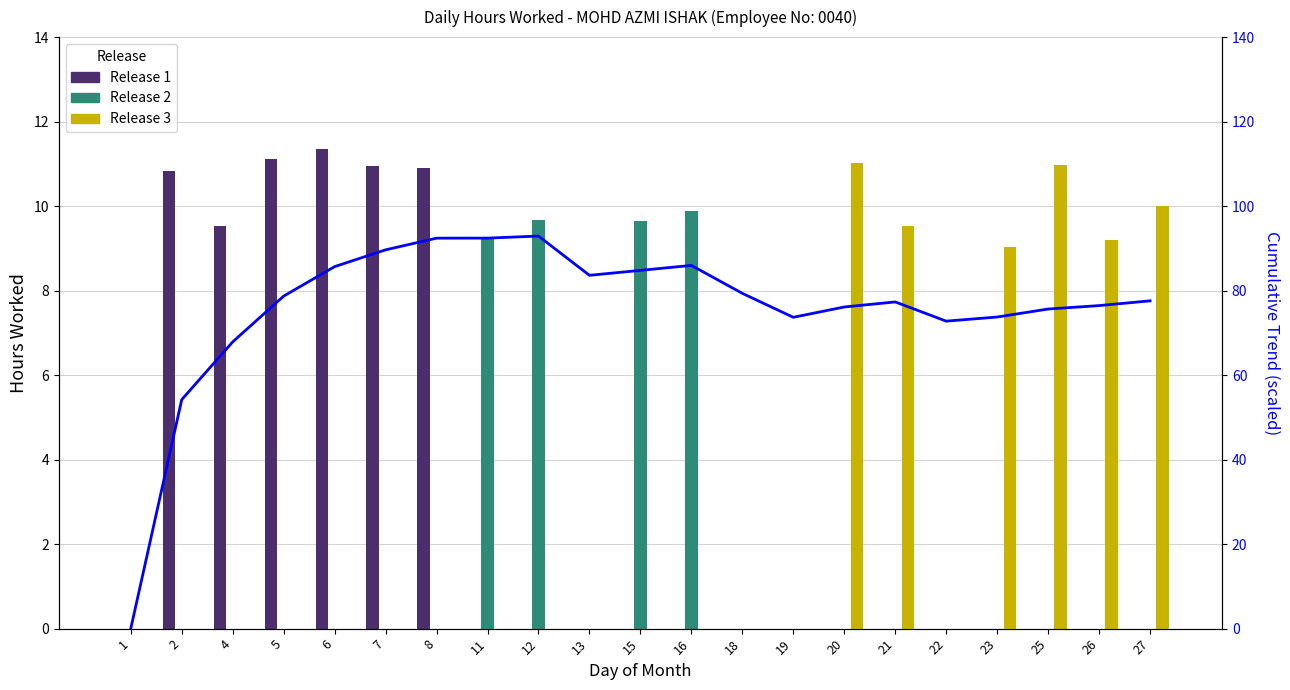

Reading left to right, transcribe all the data shown in this chart.

Release 1: 0.0	10.8	9.5	11.1	11.4	10.9	10.9	0.0	0.0	0.0	0.0	0.0	0.0	0.0	0.0	0.0	0.0	0.0	0.0	0.0	0.0
Release 2: 0.0	0.0	0.0	0.0	0.0	0.0	0.0	9.2	9.7	0.0	9.7	9.9	0.0	0.0	0.0	0.0	0.0	0.0	0.0	0.0	0.0
Release 3: 0.0	0.0	0.0	0.0	0.0	0.0	0.0	0.0	0.0	0.0	0.0	0.0	0.0	0.0	11.0	9.5	0.0	9.0	11.0	9.2	10.0
Trend (scaled): 0.0	54.2	67.9	78.7	85.7	89.6	92.4	92.4	92.9	83.6	84.8	86.0	79.4	73.7	76.1	77.3	72.8	73.8	75.6	76.5	77.6